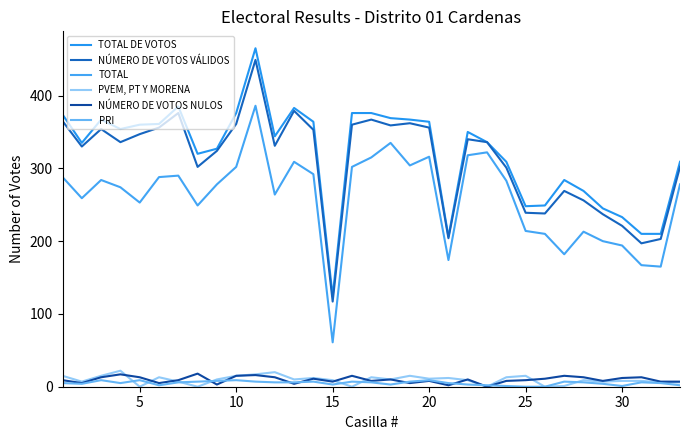

How many lines are shown in the chart?

6